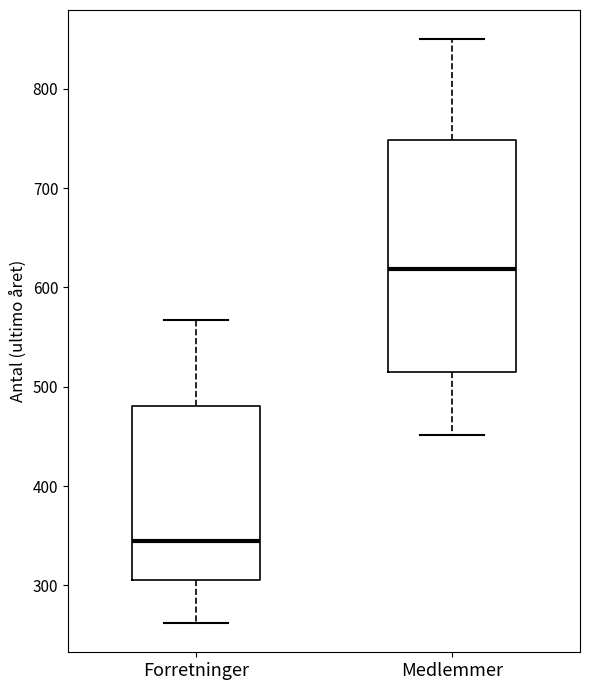

Which box has the highest median line?

Medlemmer